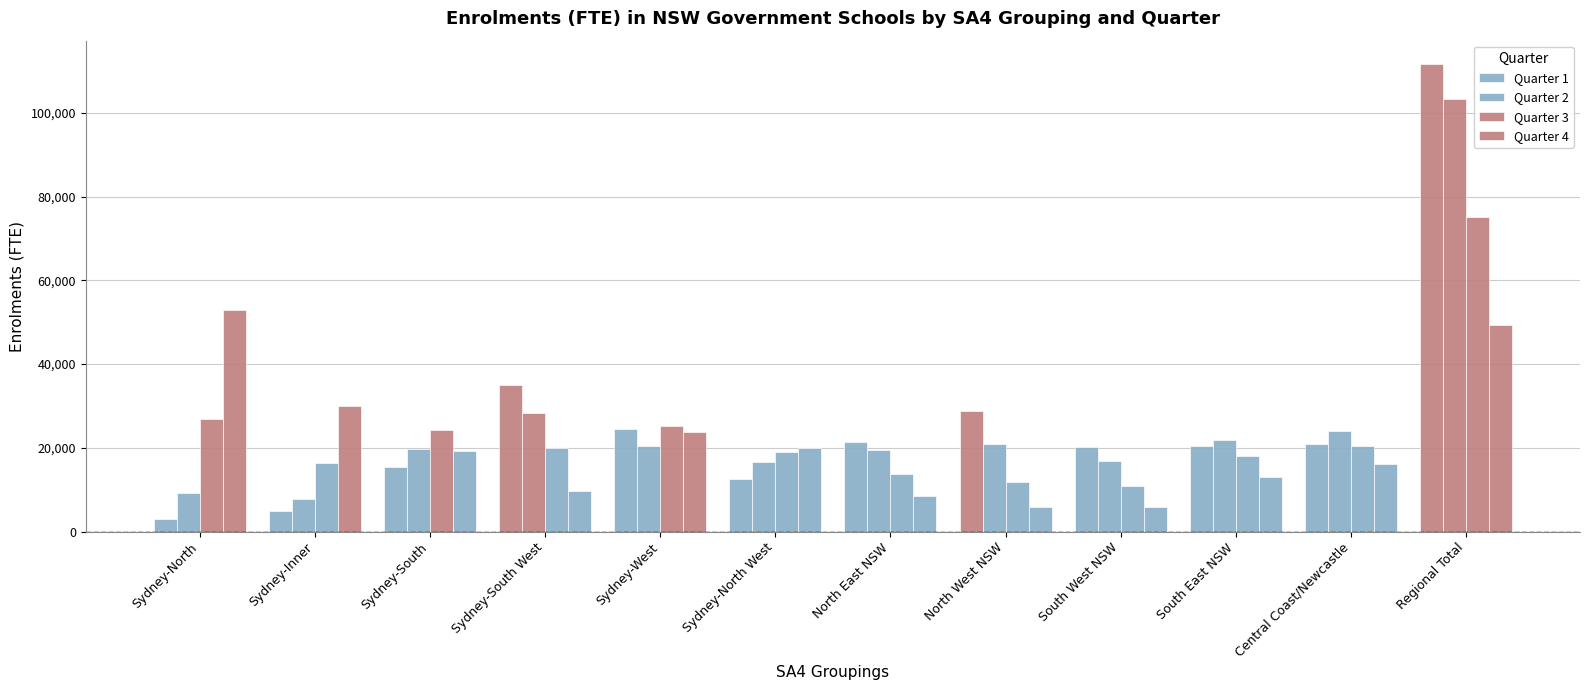

Count the number of data series in this chart.

4